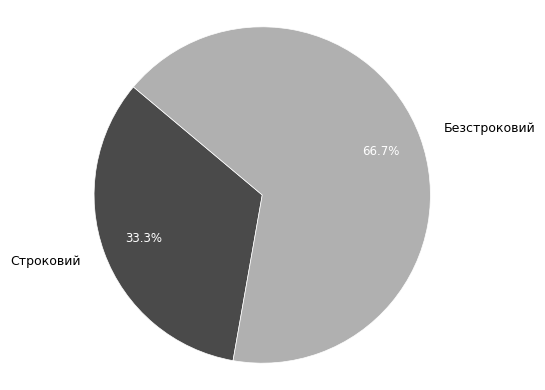

What percentage is NOT represented by Строковий?

66.7%